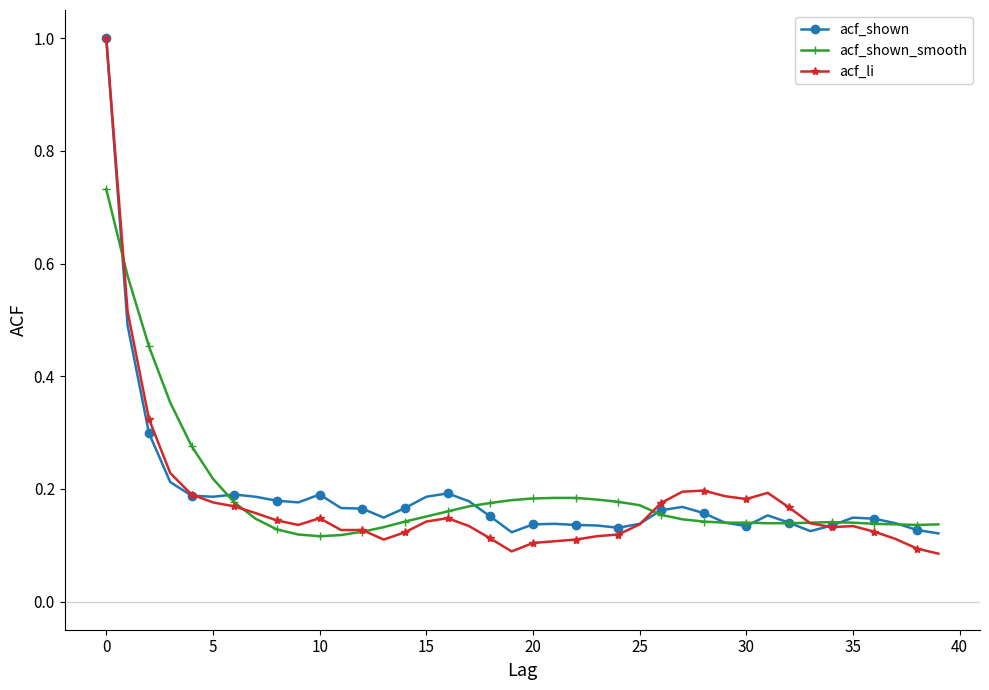

After their last crossing, which series has the higher values: acf_li or acf_shown?

acf_shown